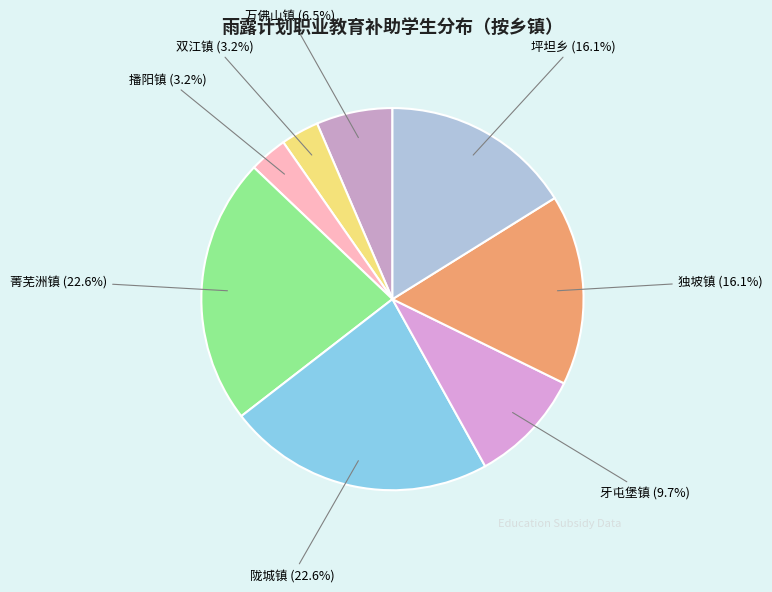

What portion of the pie excludes 坪坦乡?

83.9%